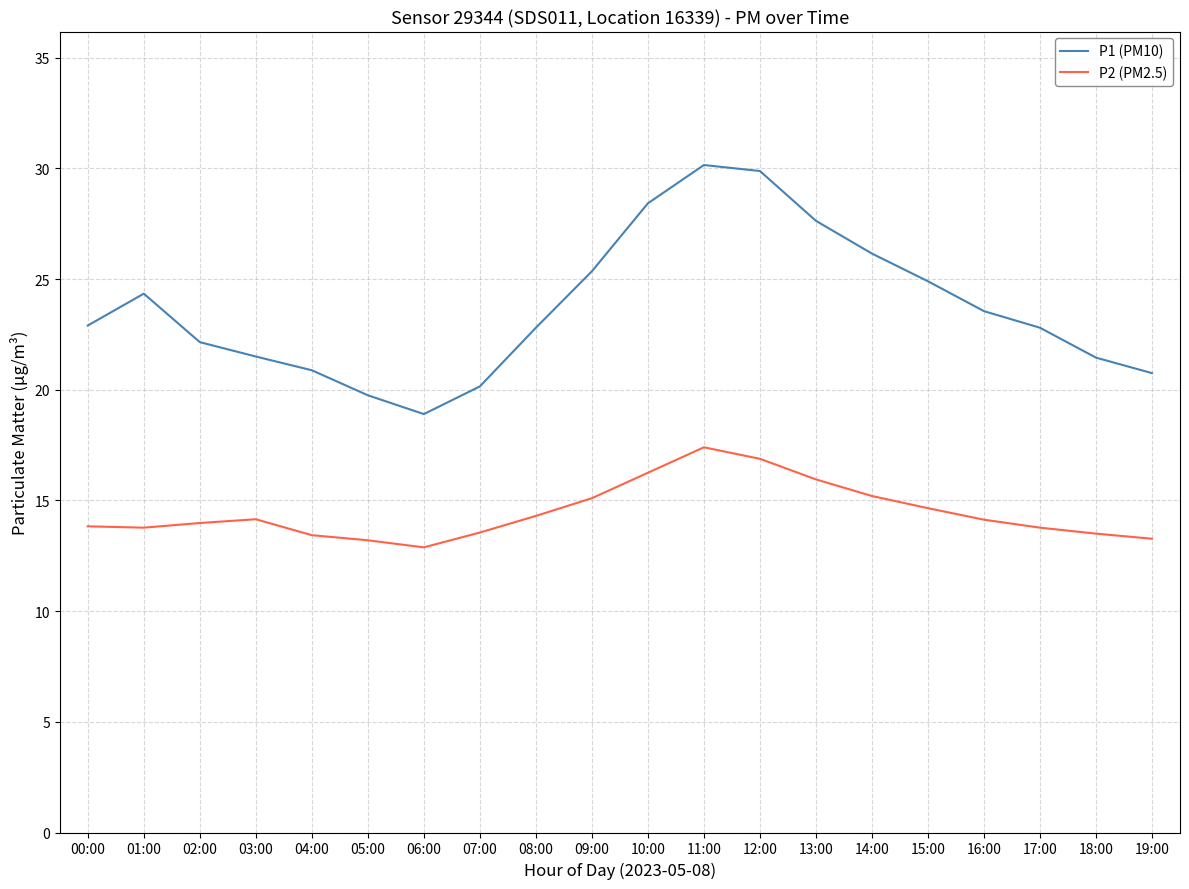

What value does the P1 (PM10) series have at 16:00?

23.6